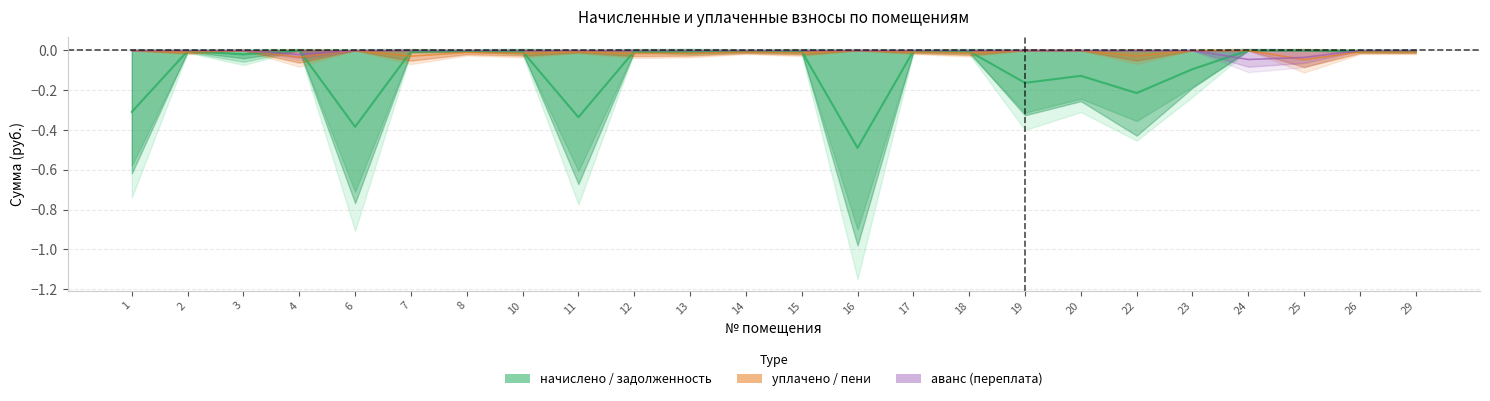

Reading right to left, what are all the values shown in this chart?

задолженность (col_1): -0.0	-0.0	-0.0	-0.0	-0.1	-0.2	-0.1	-0.2	-0.0	-0.0	-0.5	-0.0	-0.0	-0.0	-0.0	-0.3	-0.0	-0.0	-0.0	-0.4	-0.0	-0.0	-0.0	-0.3
уплачено (col_4): -0.0	-0.0	-0.0	-0.0	-0.0	-0.0	-0.0	-0.0	-0.0	-0.0	-0.0	-0.0	-0.0	-0.0	-0.0	-0.0	-0.0	-0.0	-0.0	-0.0	-0.0	-0.0	-0.0	-0.0
аванс (col_2): -0.0	-0.0	-0.0	-0.0	-0.0	-0.0	-0.0	-0.0	-0.0	-0.0	-0.0	-0.0	-0.0	-0.0	-0.0	-0.0	-0.0	-0.0	-0.0	-0.0	-0.0	-0.0	-0.0	-0.0